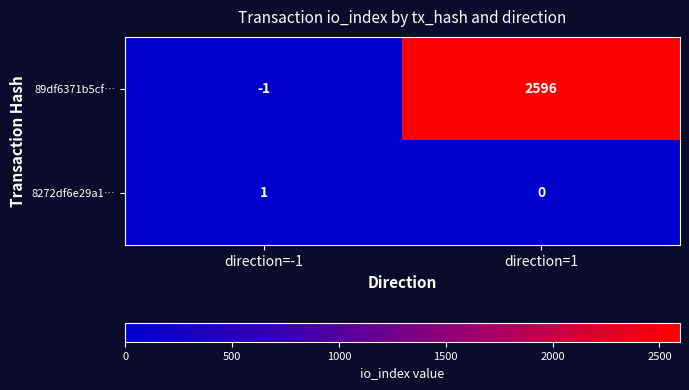

What value does the 89df6371b5cf… series have at direction=1?

2596